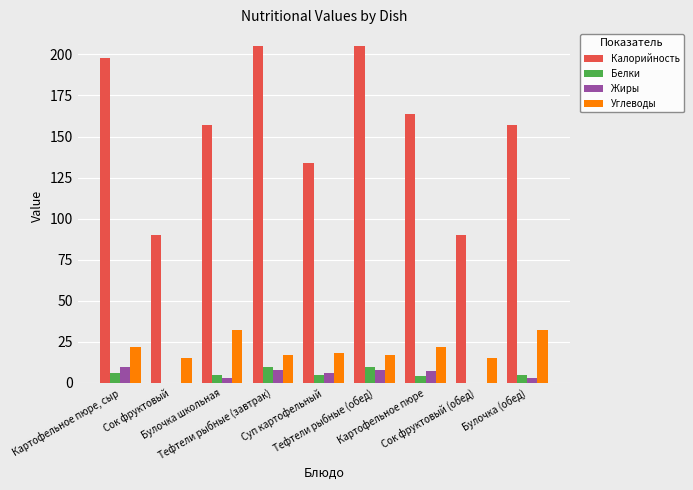

What is the sum of all Белки values?

45